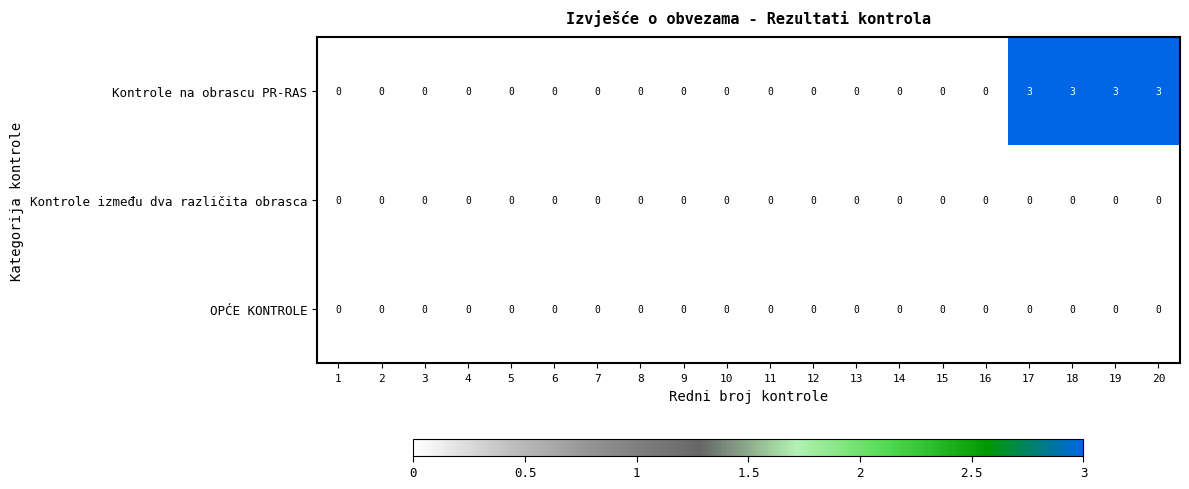

Is it true that Kontrole na obrascu PR-RAS equals 1 at 16?

False